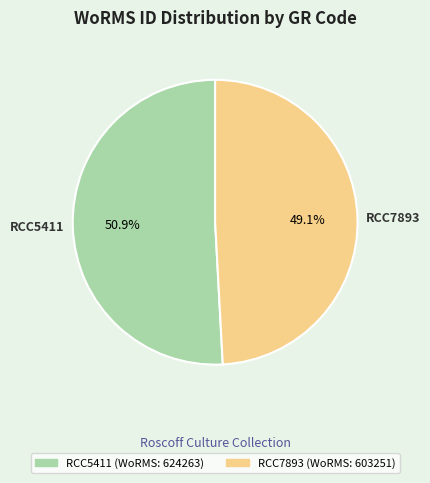

Which category has the smallest portion of the pie?

RCC7893